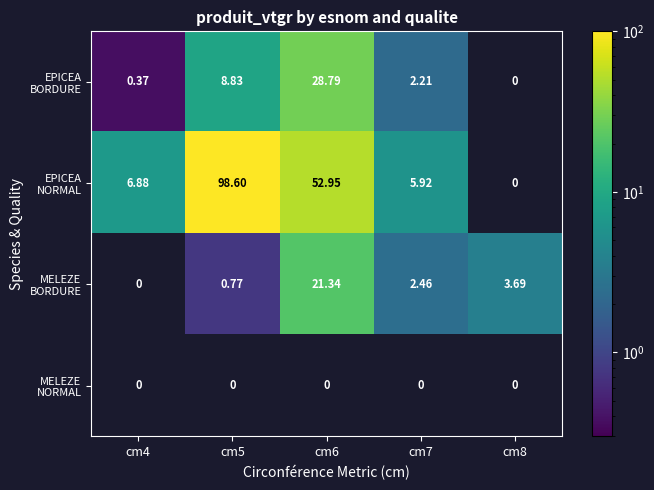

Which category has the lowest value across all series?

cm4